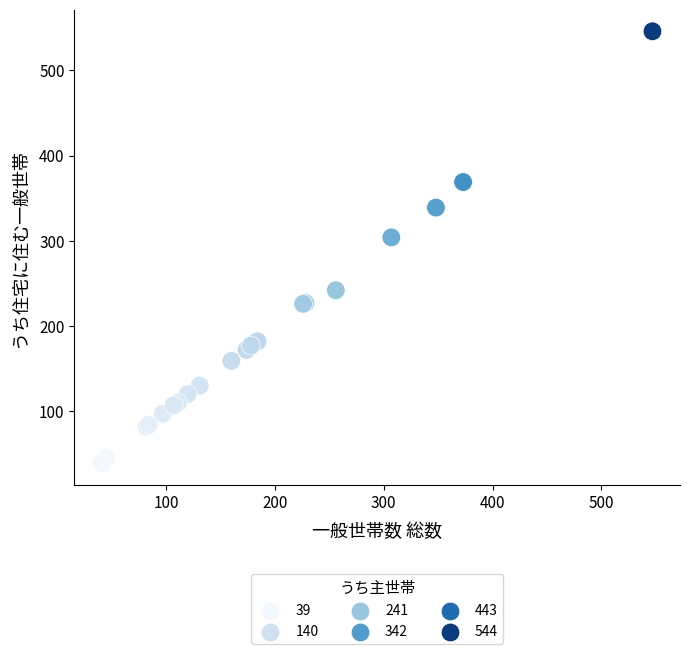

What Y value in the scatter plot is closest to 292?

304